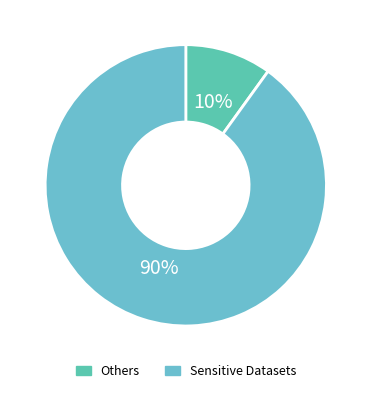

Count the number of slices in the pie.

2